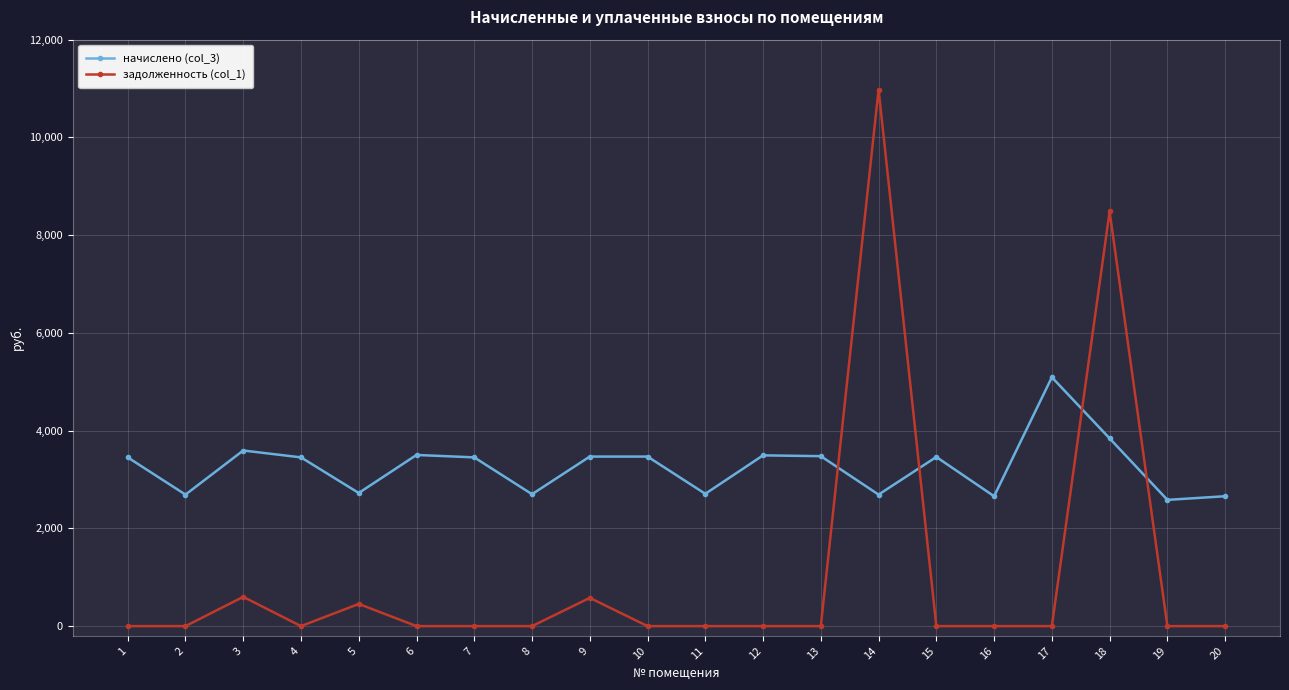

Where is задолженность (col_1) nearest to the value 5489?

18